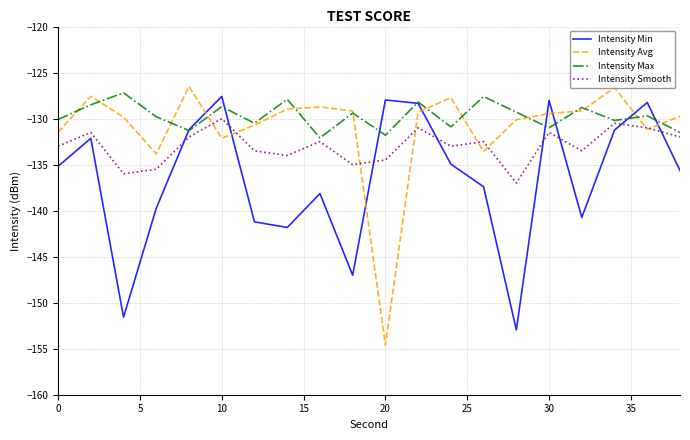

True or false: Intensity Min and Intensity Avg cross at least once.

True